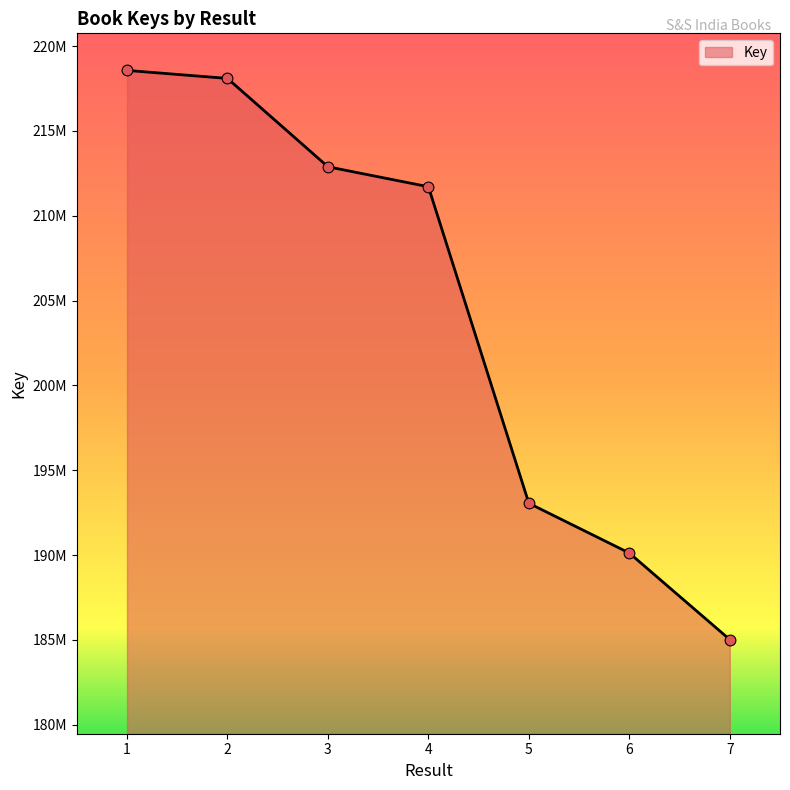

What is the ratio of the value at 5 to the value at 7?

1.0